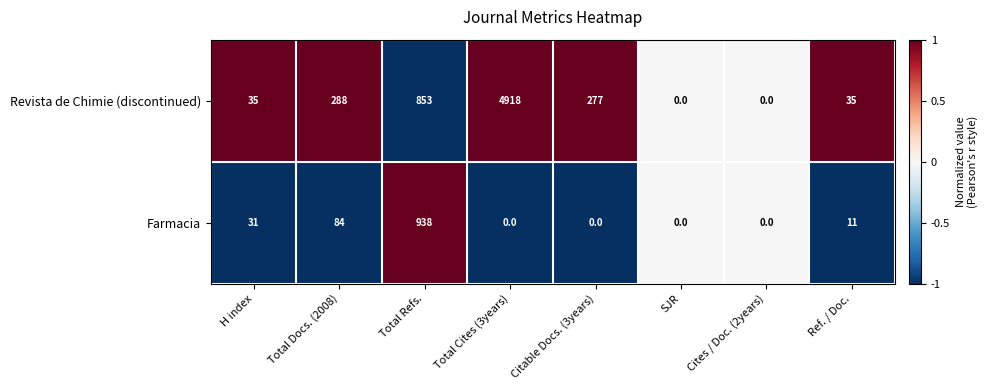

Between Total Refs. and Ref. / Doc., which series saw the biggest shift?

Farmacia